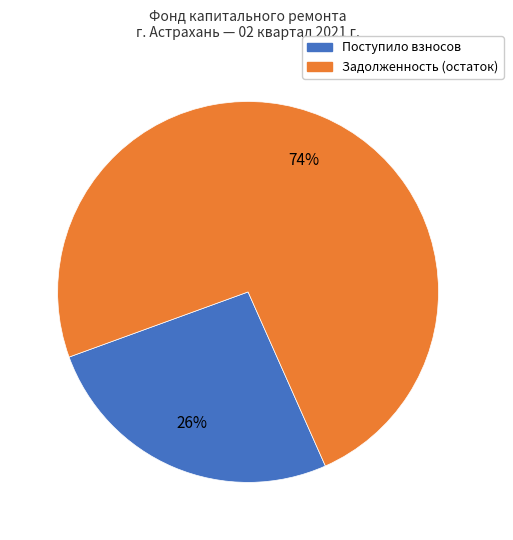

To the nearest percent, what is the difference between the largest and smallest slice percentages?

48%